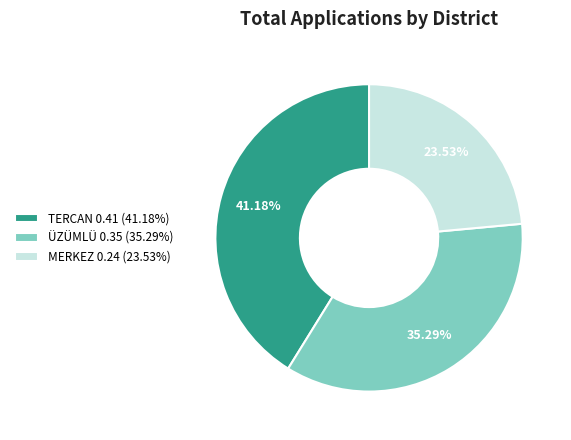

To the nearest percent, what portion does TERCAN represent?

41%